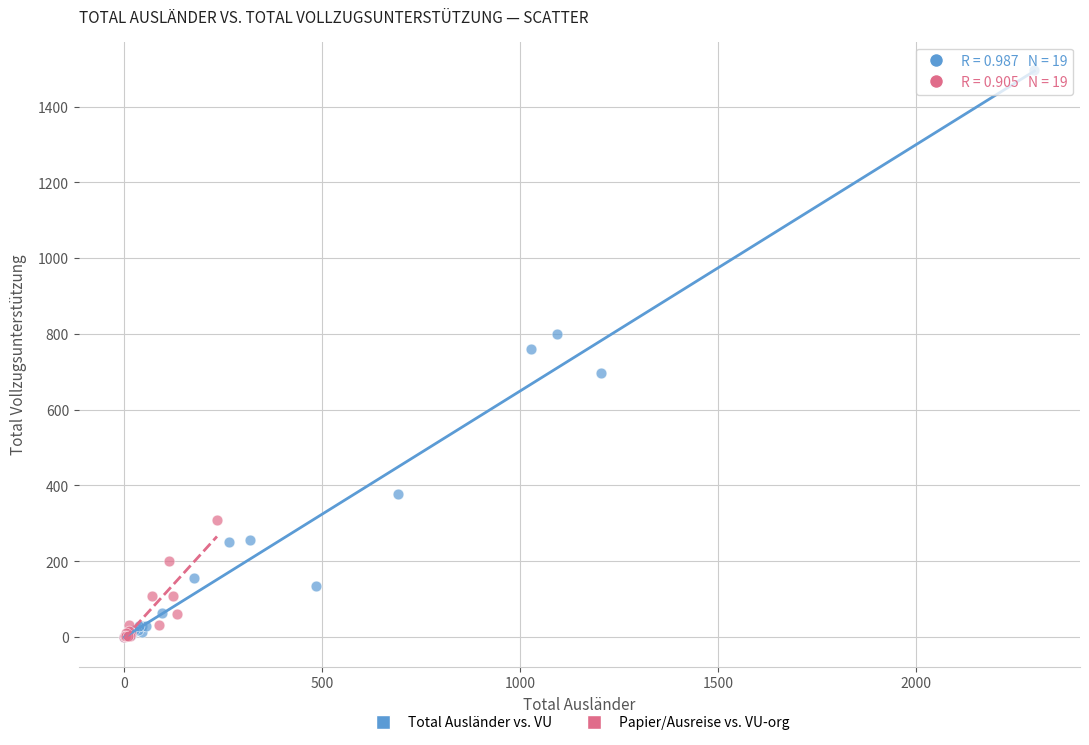

Which series has the largest Y range (max minus min)?

Total Ausländer vs. VU